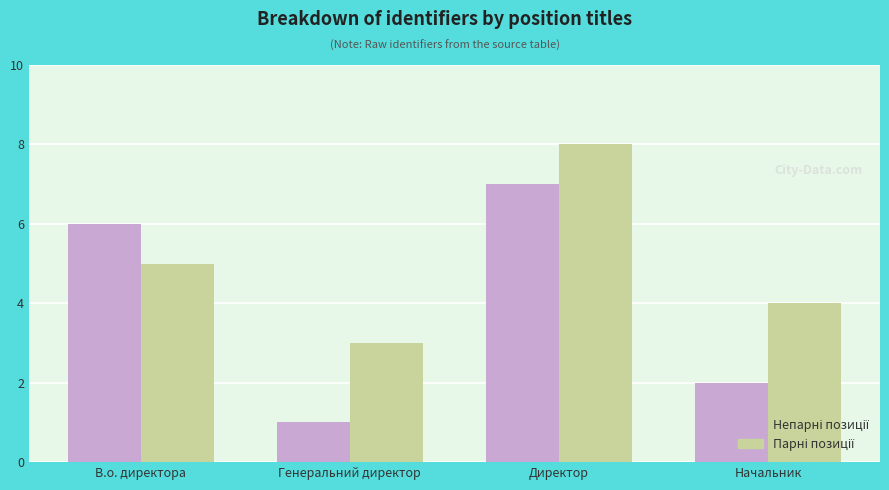

What is the greatest value displayed?

8